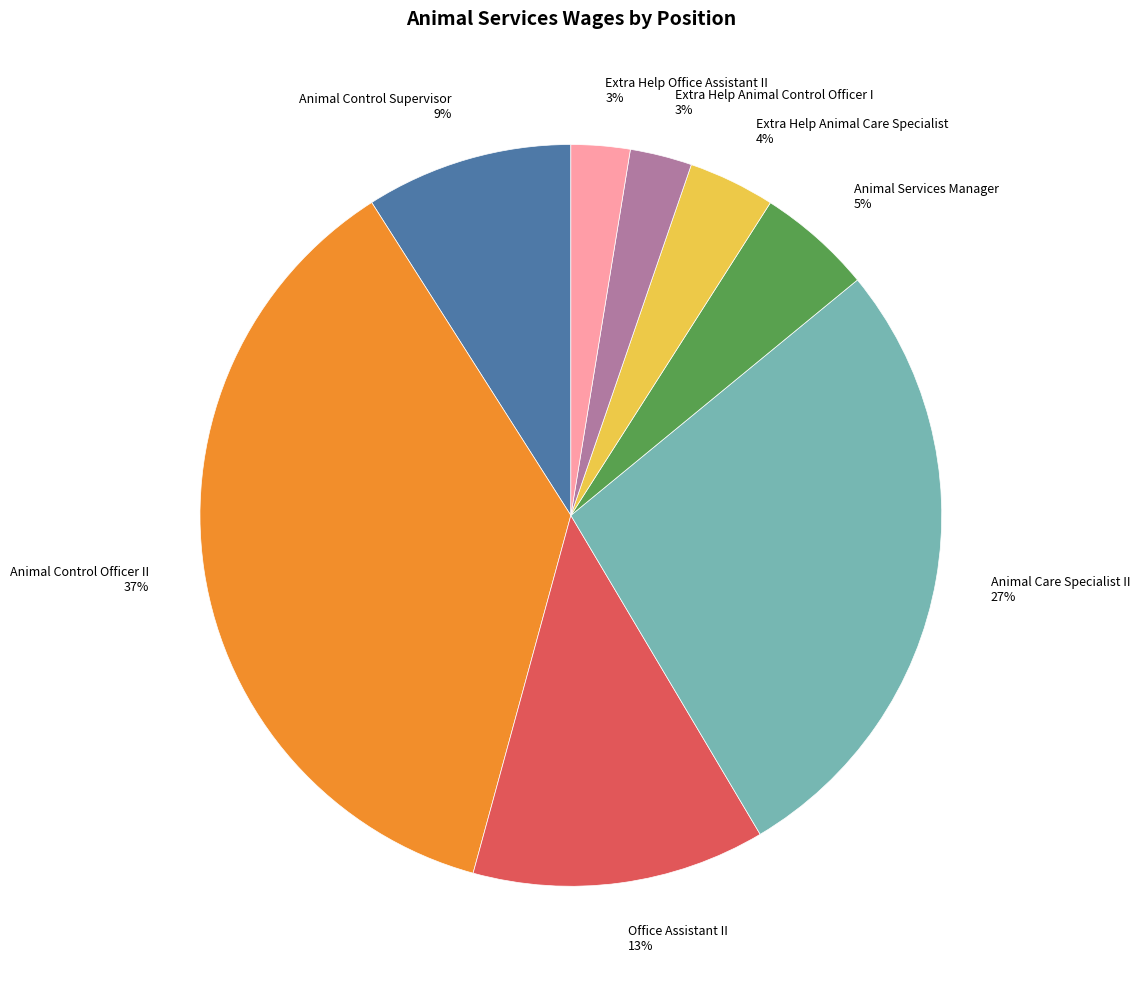

The Extra Help Animal Control Officer I slice represents 12% of the pie. True or false?

False